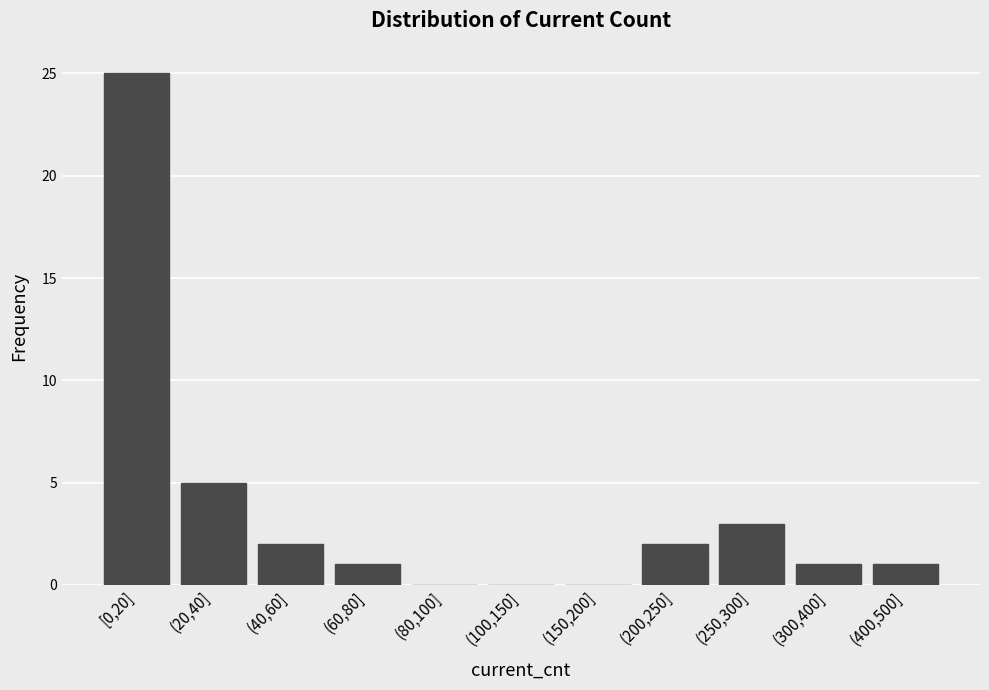

Reading right to left, transcribe all the data shown in this chart.

(400,500]=1	(300,400]=1	(250,300]=3	(200,250]=2	(150,200]=0	(100,150]=0	(80,100]=0	(60,80]=1	(40,60]=2	(20,40]=5	[0,20]=25